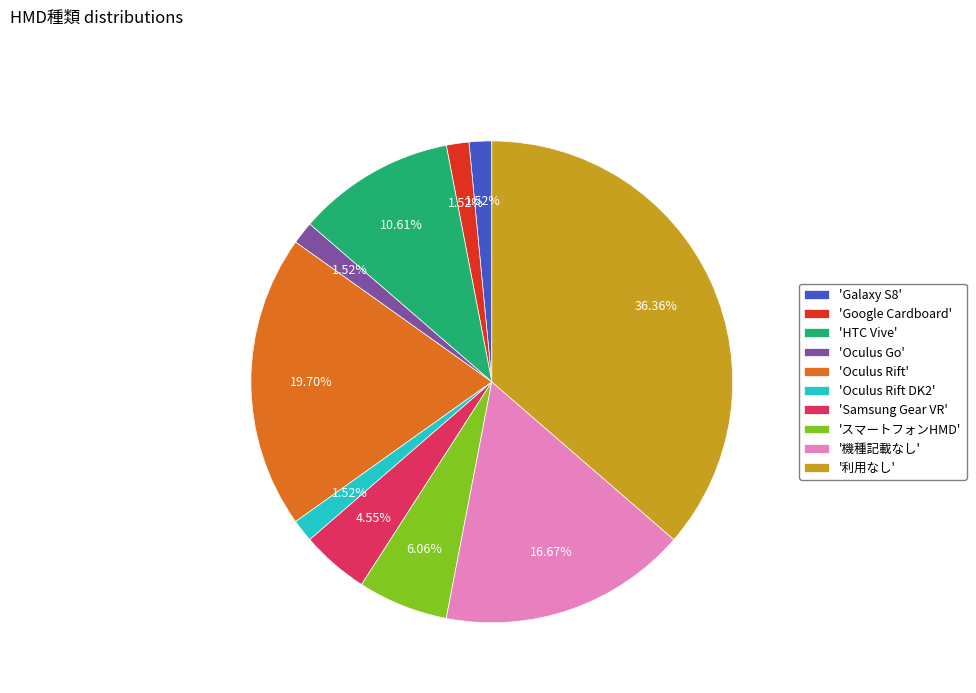

Do 'Galaxy S8' and '機種記載なし' together represent more than half of the pie?

No